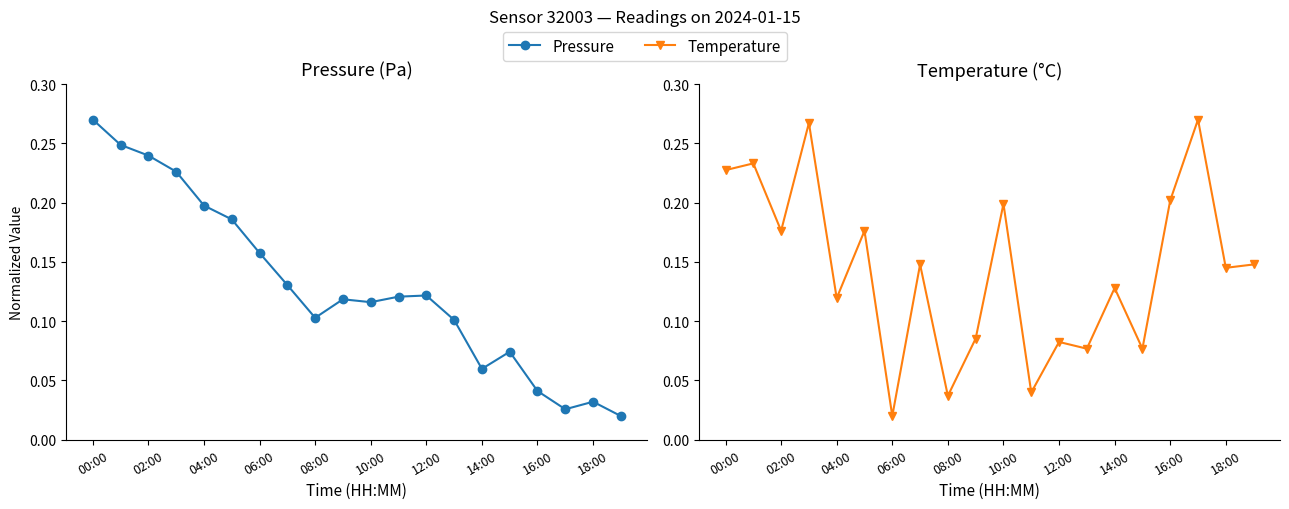

The Pressure series shows 0.2 at 02:00. True or false?

True